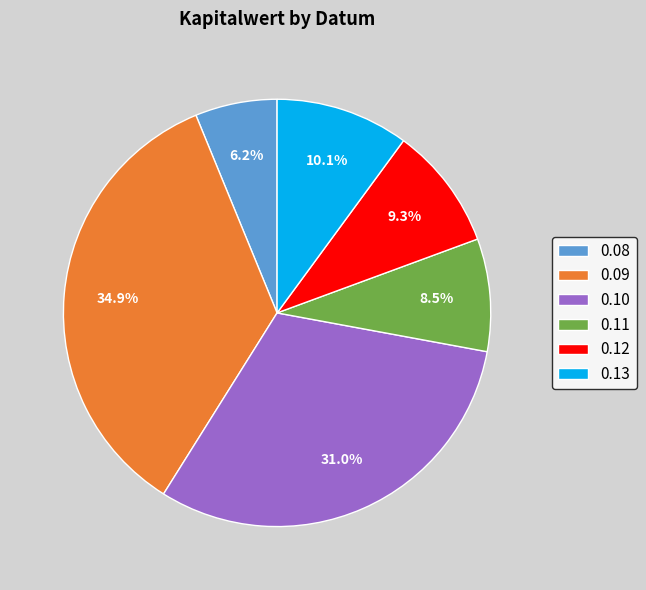

Which category has the smallest portion of the pie?

0.08